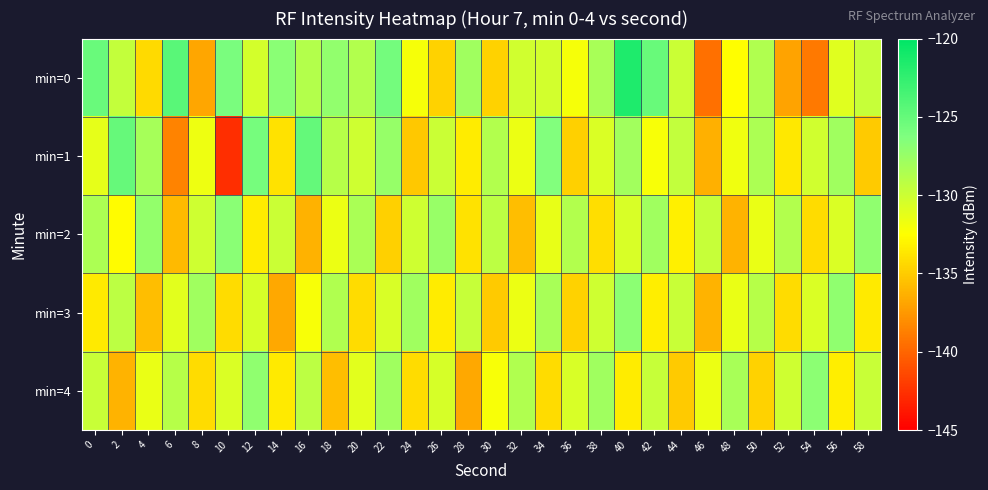

At which category is the sum across all series the highest?

40